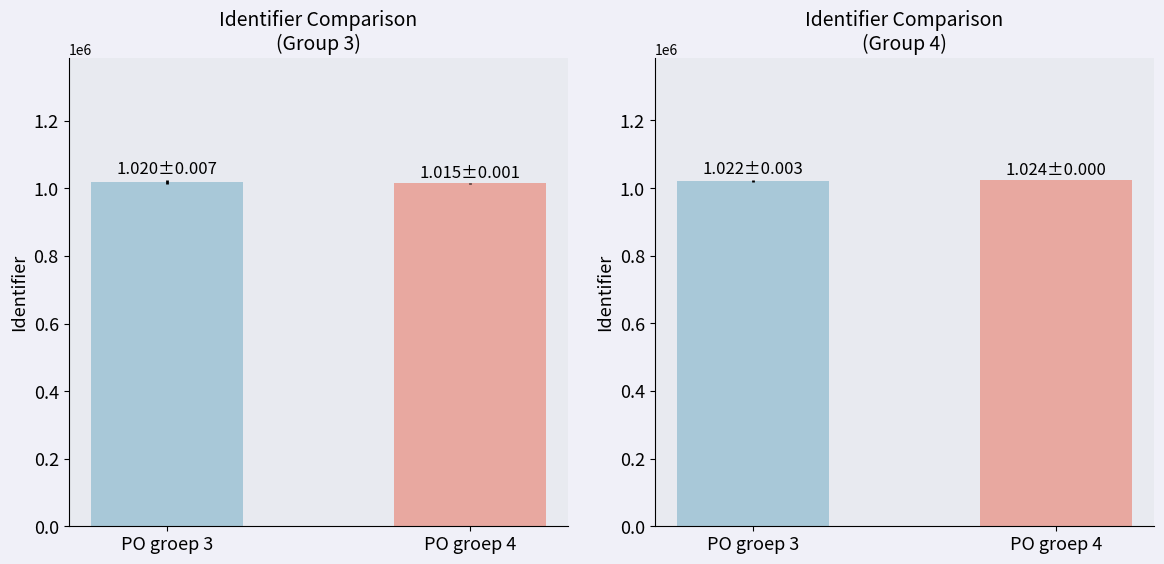

What is the value of the Identifier (group) bar at the 2nd from the left?

1014902.6